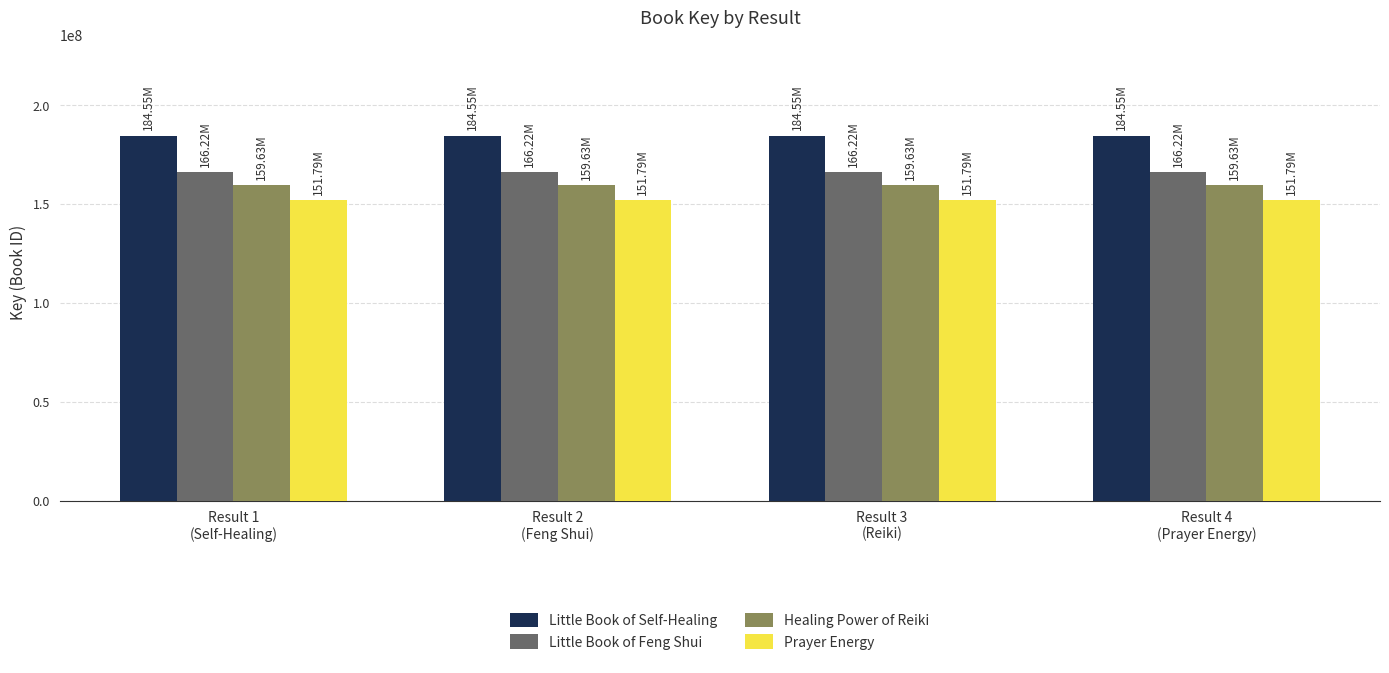

At Result 3
(Reiki), list the series in order from smallest to largest.

Prayer Energy, Healing Power of Reiki, Little Book of Feng Shui, Little Book of Self-Healing